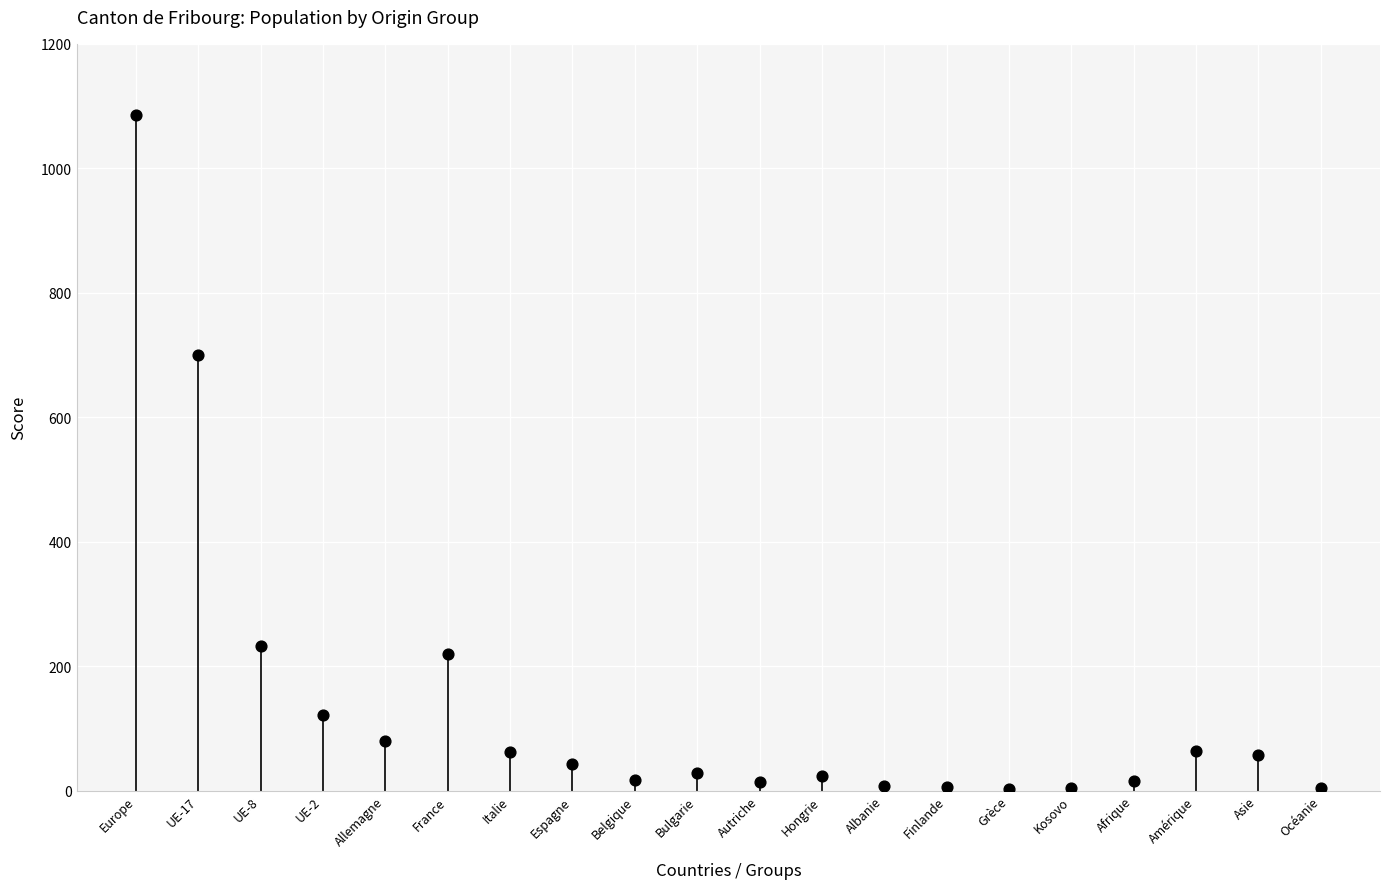

What is the range of Y values (max minus min)?

1083